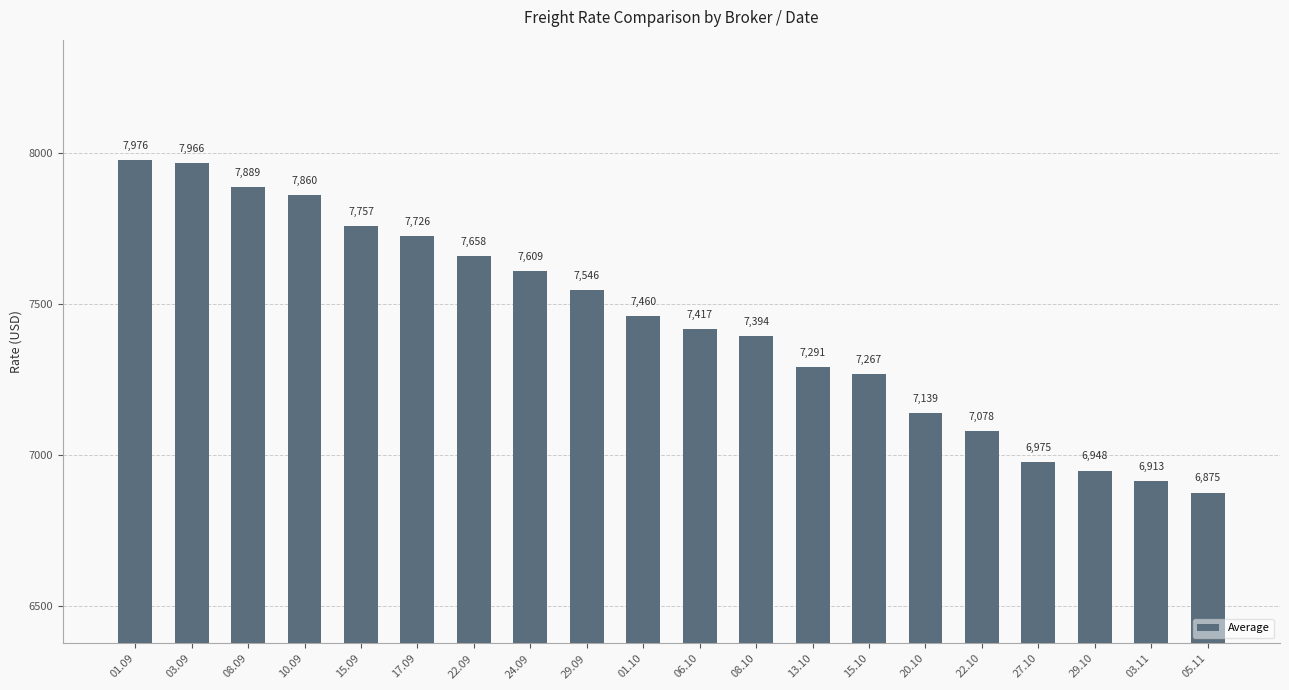

List the labels in order of value, largest first.

01.09, 03.09, 08.09, 10.09, 15.09, 17.09, 22.09, 24.09, 29.09, 01.10, 06.10, 08.10, 13.10, 15.10, 20.10, 22.10, 27.10, 29.10, 03.11, 05.11